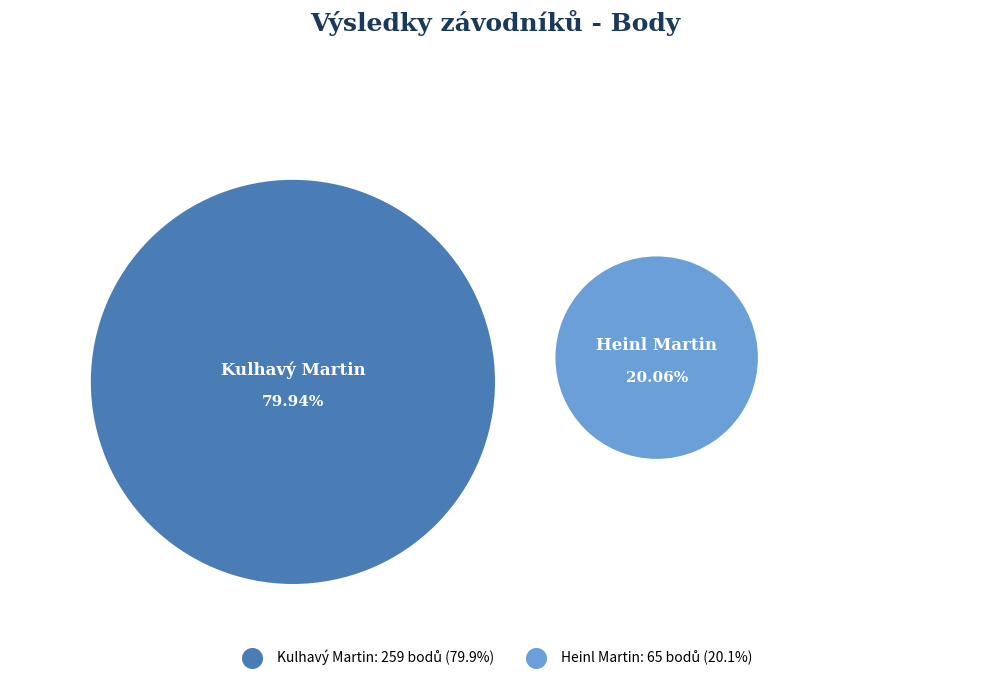

How many segments does this pie chart have?

2